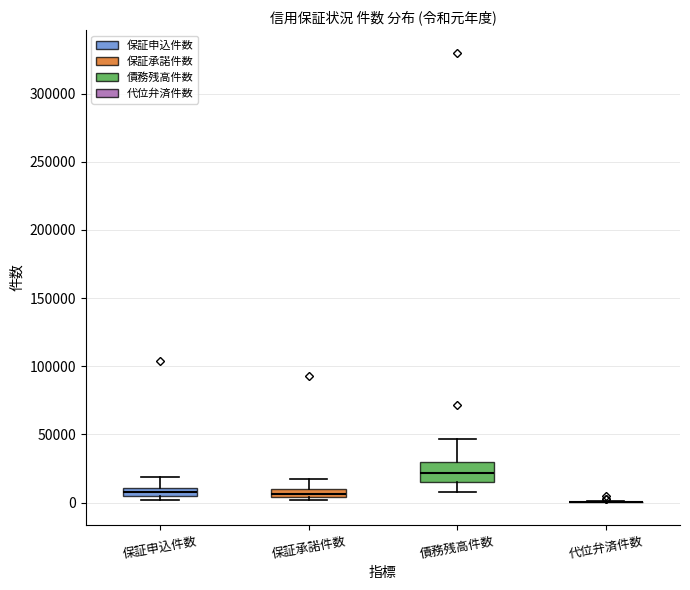

Which box is the tallest, from its lower edge to its upper edge?

債務残高件数